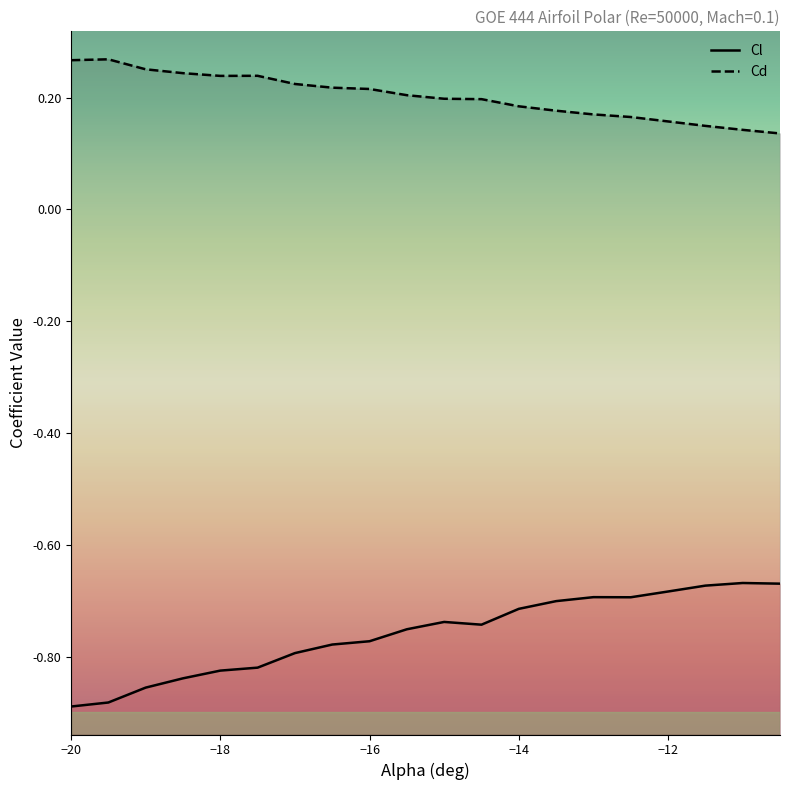

The value of Cl at 14 is -0.3. True or false?

False